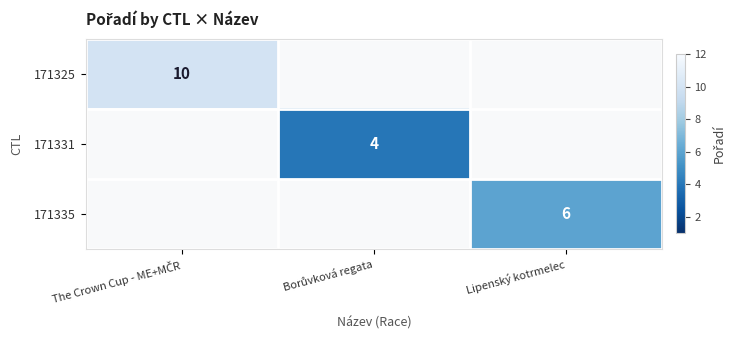

True or false: 171335 has a value of 2 at Lipenský kotrmelec.

False